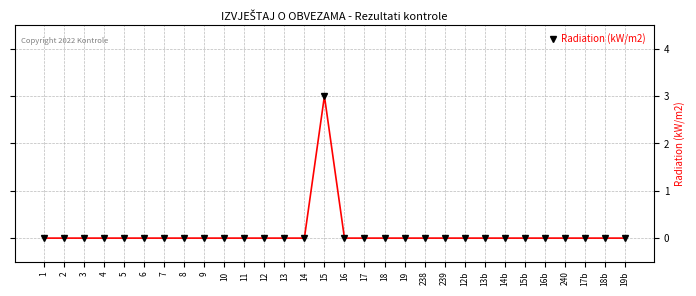

True or false: the data shows -2 at 13.

False